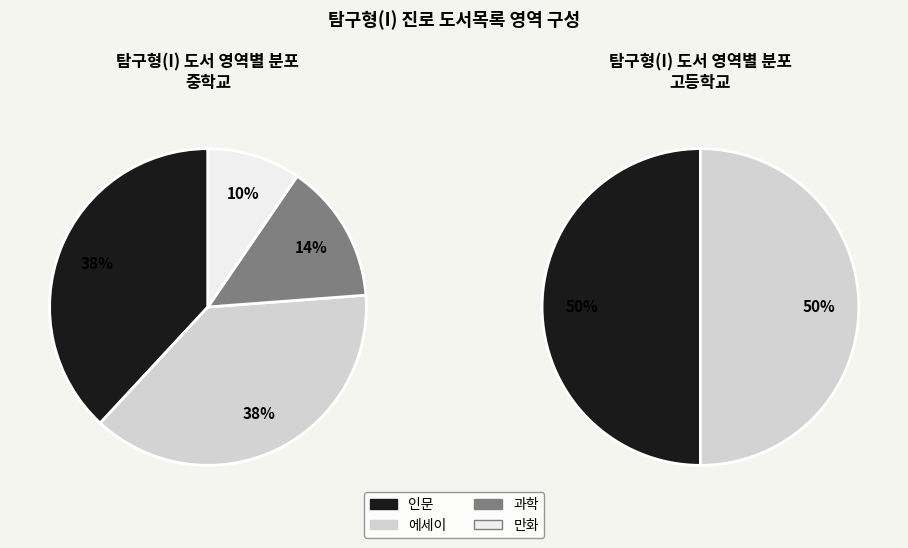

What is the largest slice in the pie chart?

인문